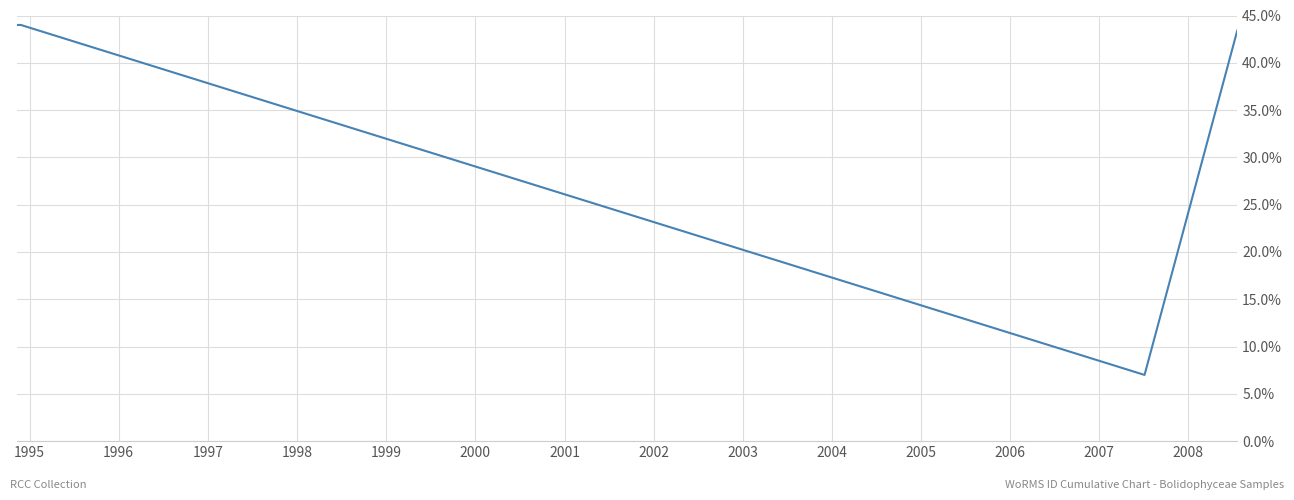

What is the greatest value displayed?

44.0